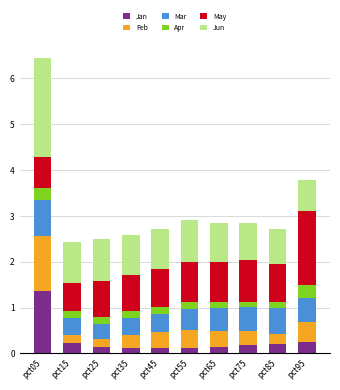

True or false: Jan has a value of 0.1 at pct45.

True